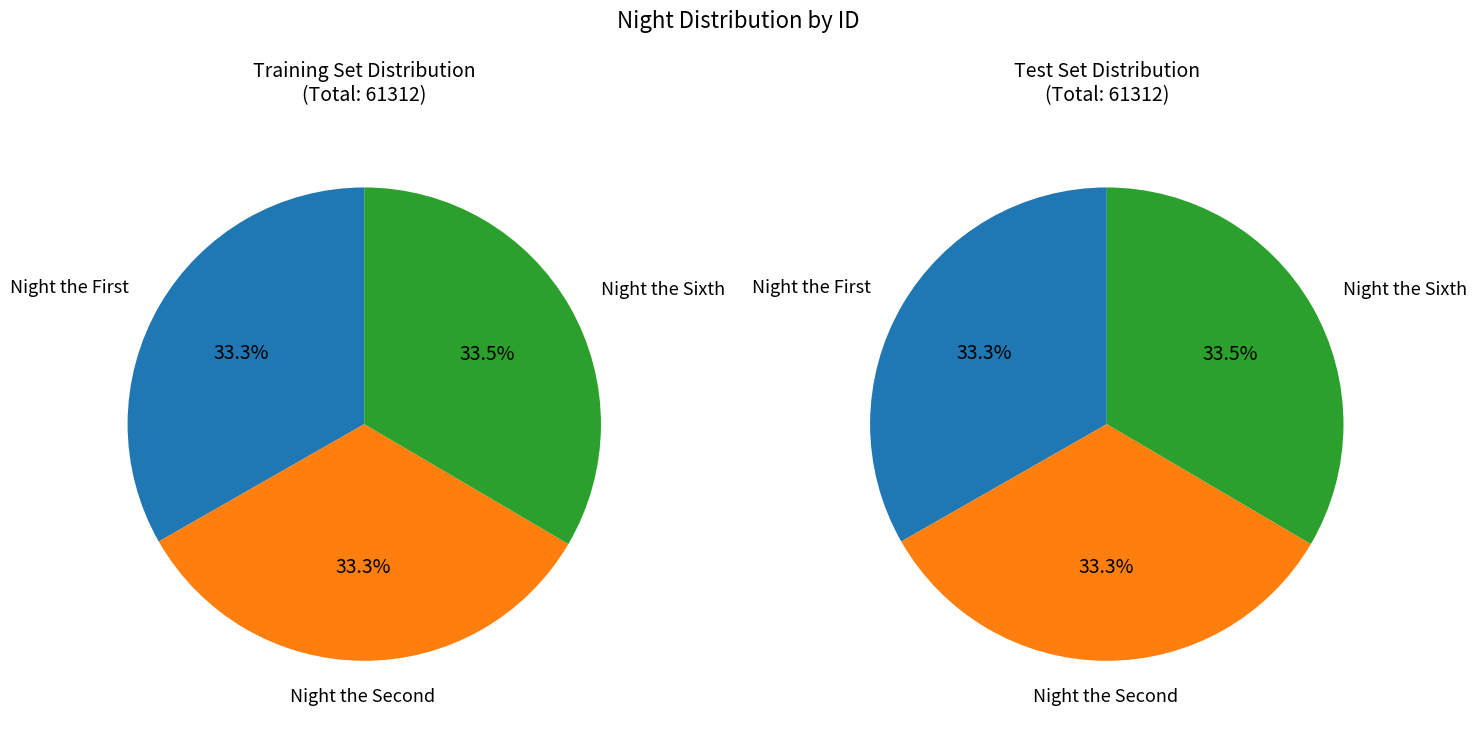

Which category has the smallest portion of the pie?

Night the First